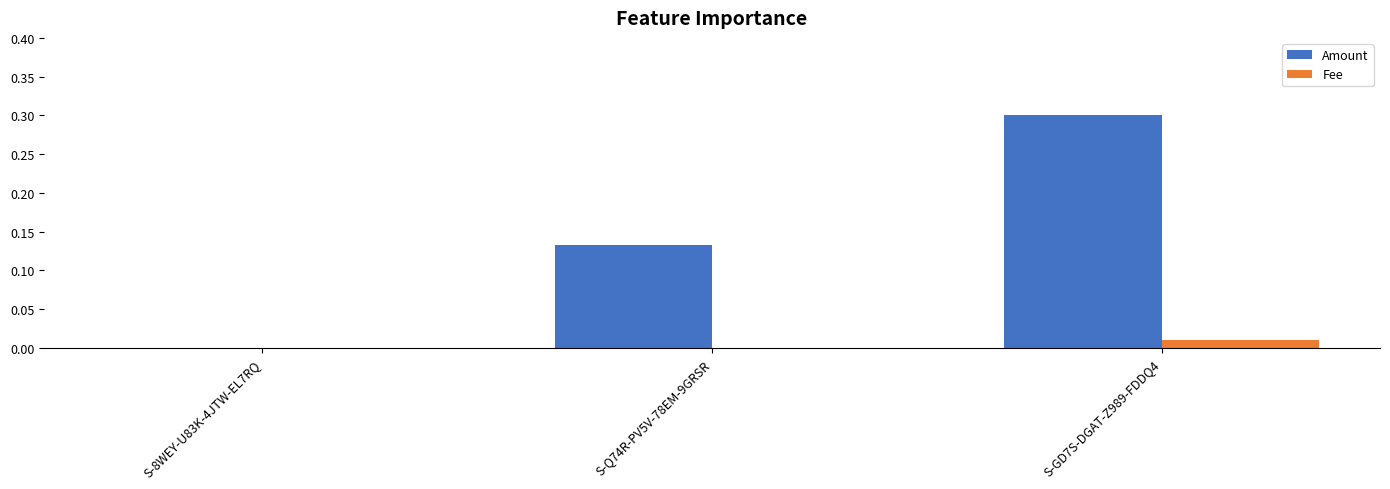

What are all the series names shown in the legend?

Amount, Fee